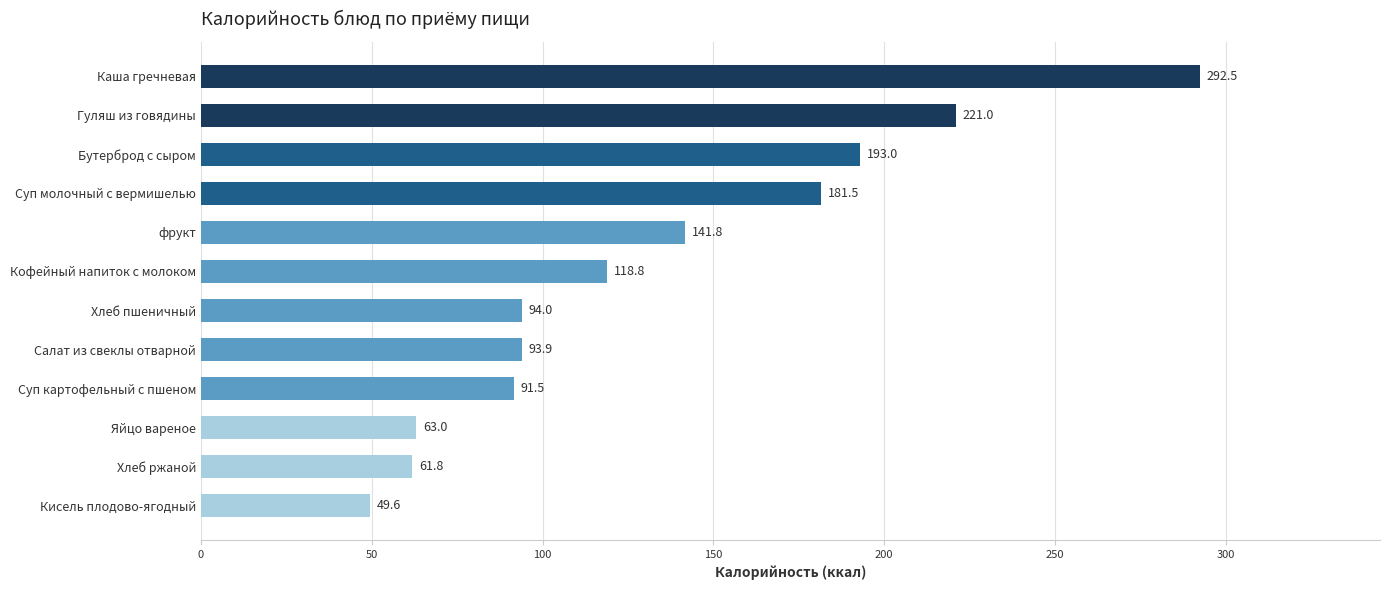

List the labels in order of value, largest first.

Каша гречневая, Гуляш из говядины, Бутерброд с сыром, Суп молочный с вермишелью, фрукт, Кофейный напиток с молоком, Хлеб пшеничный, Салат из свеклы отварной, Суп картофельный с пшеном, Яйцо вареное, Хлеб ржаной, Кисель плодово-ягодный